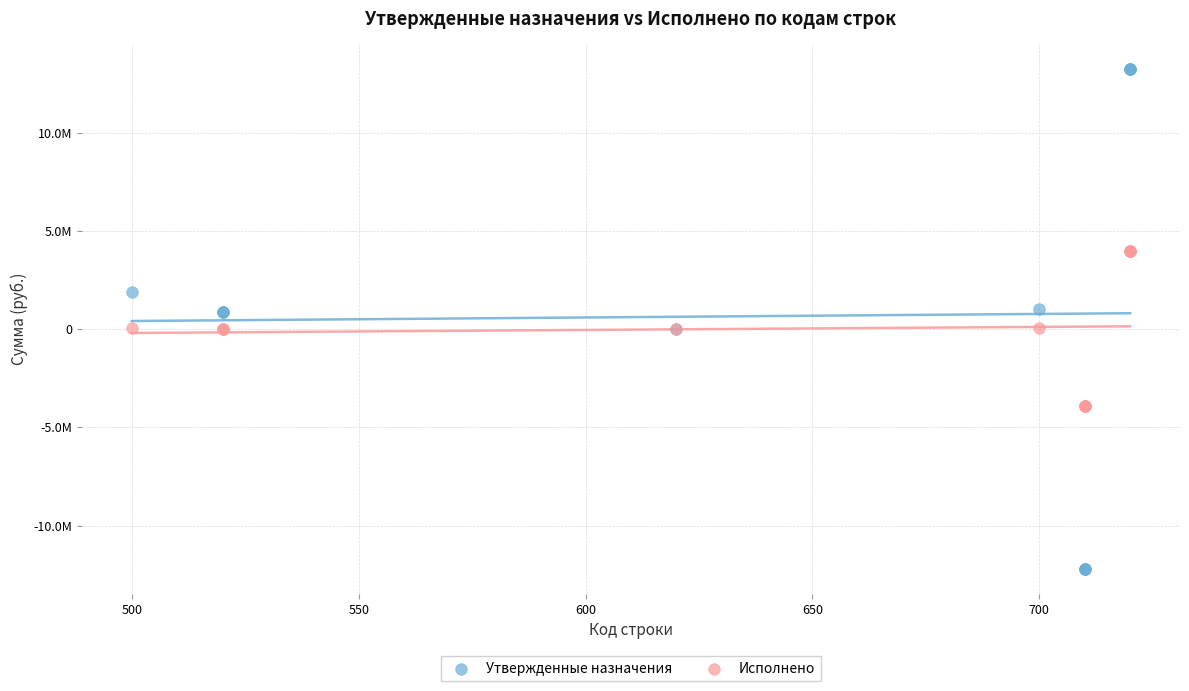

What are all the series names shown in the legend?

Утвержденные назначения, Исполнено